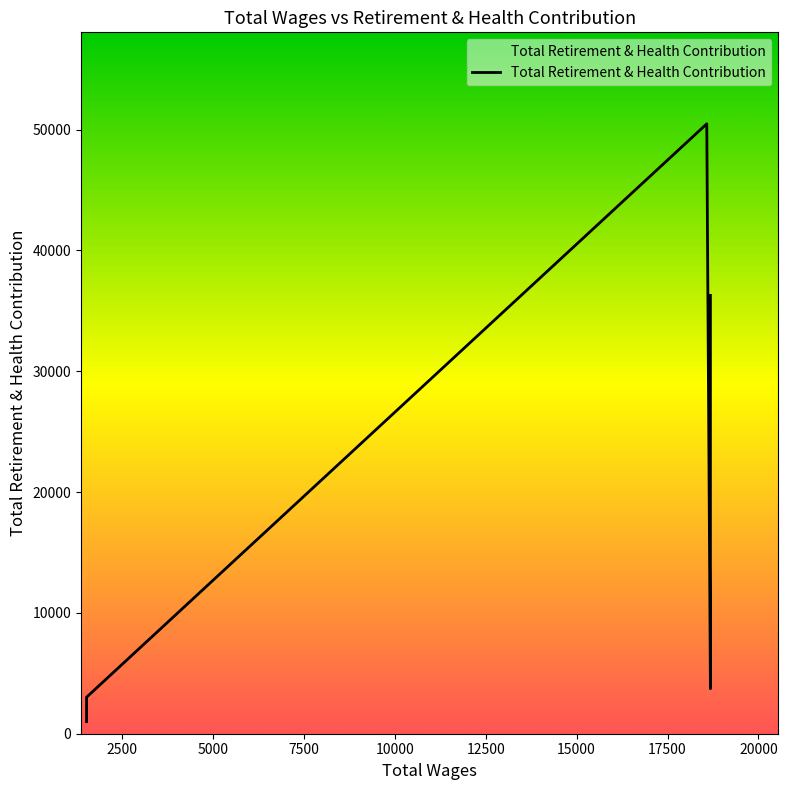

True or false: the data shows 4213 at 1525.0.

False